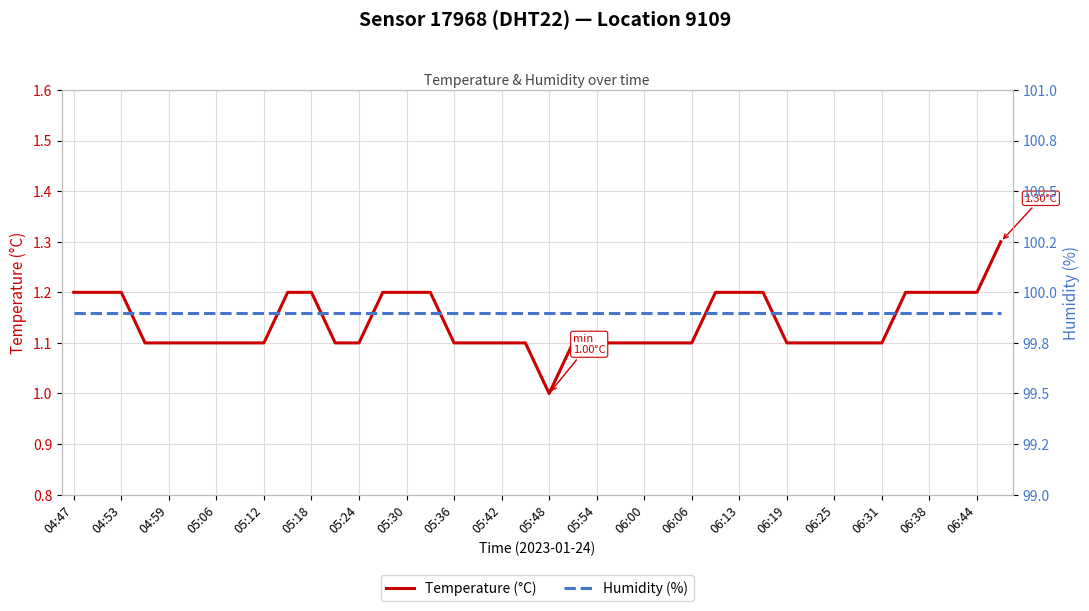

Read the Humidity (%) value at 04:47.

99.9